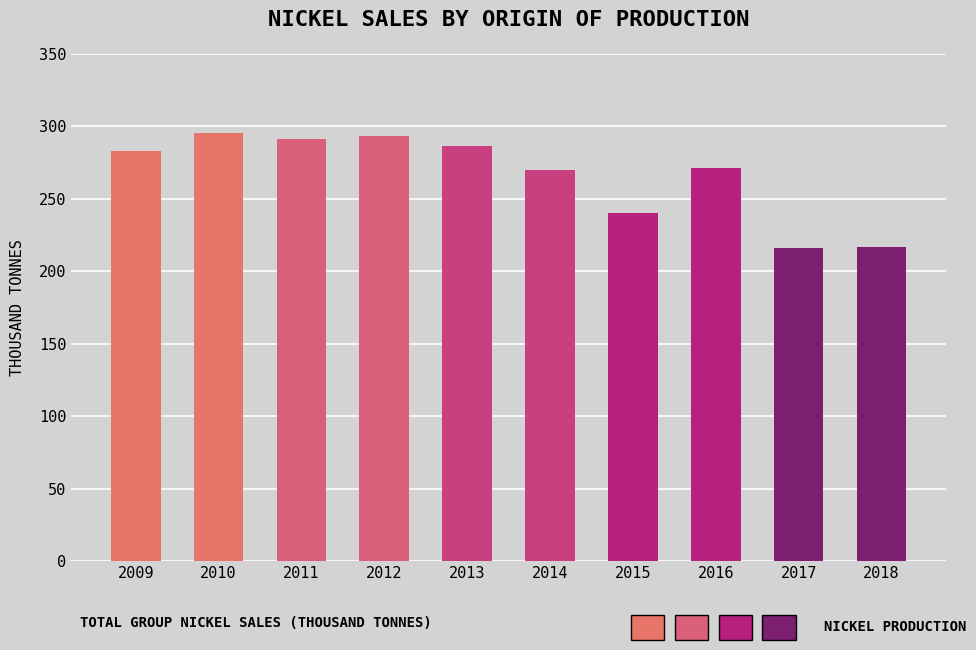

What is the change in value from 2011 to 2018?

-74